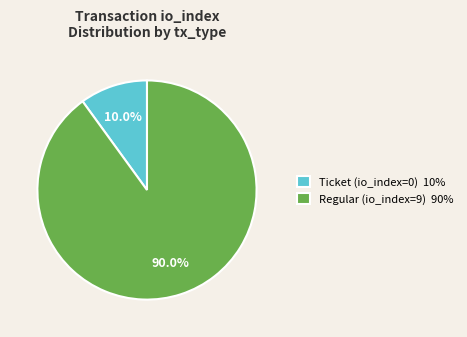

What percentage is the Regular (io_index=9) slice, to the nearest percent?

90%